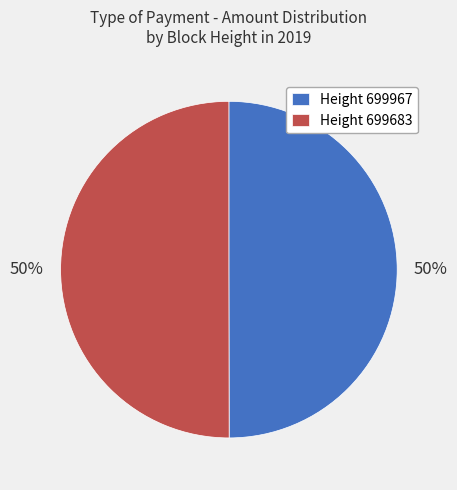

Approximately how many times larger is the value at Height 699683 compared to Height 699967?

1.0